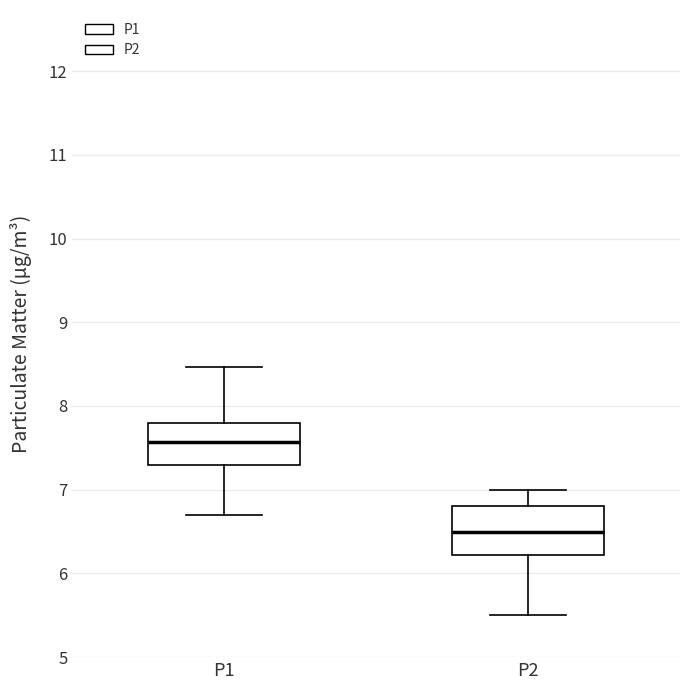

Reading left to right, transcribe this box plot: for each box, give where its median line is, the range the box spans, and where its two whiskers end, as read against the y-axis. The values are not printed on the chart, so give them approximately, as read against the axis.

P1: median 7.6, box 7.3 to 7.8, whiskers 6.7 to 8.5
P2: median 6.5, box 6.2 to 6.8, whiskers 5.5 to 7.0